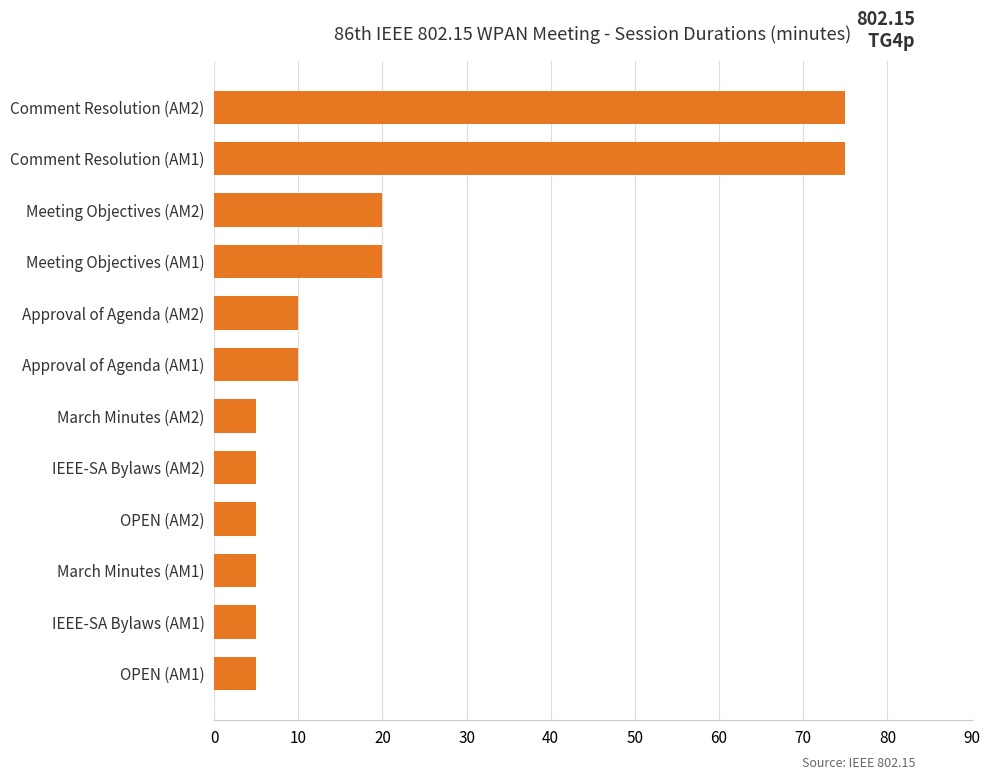

The chart shows a value of 4 at Approval of Agenda (AM2). True or false?

False